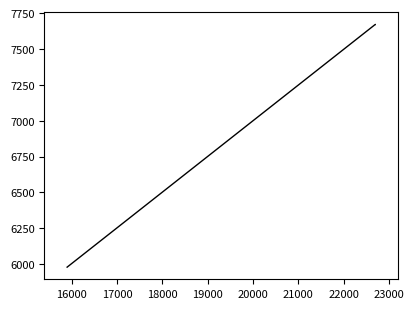

True or false: the data has more than 1 interior local peaks.

False